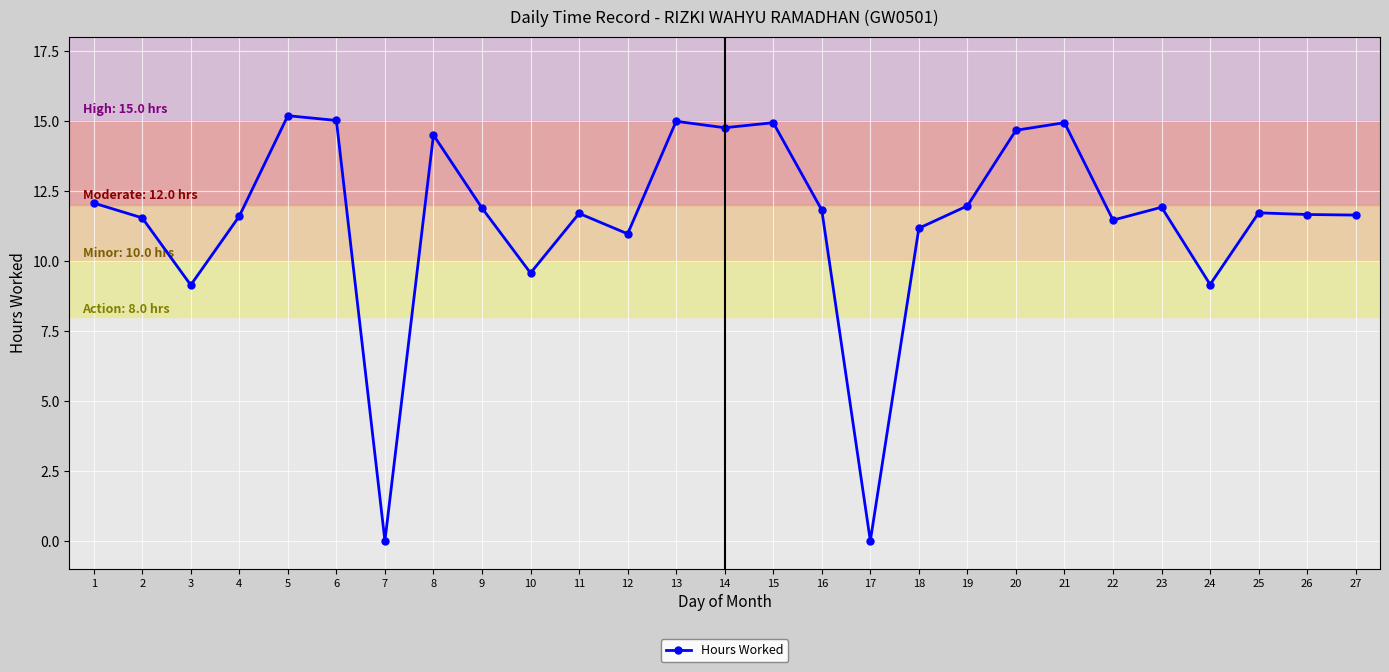

How many lines are shown in the chart?

1